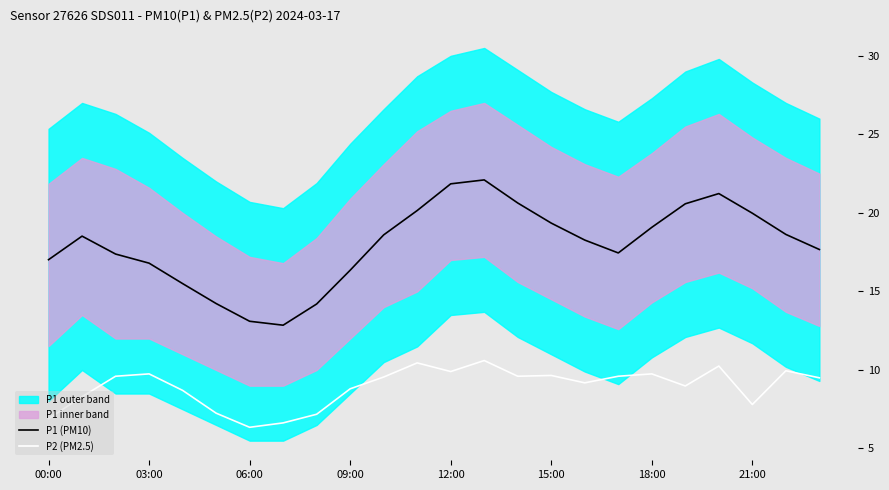

What is the value of the P1 (PM10) point at the 13th from the left?

21.9